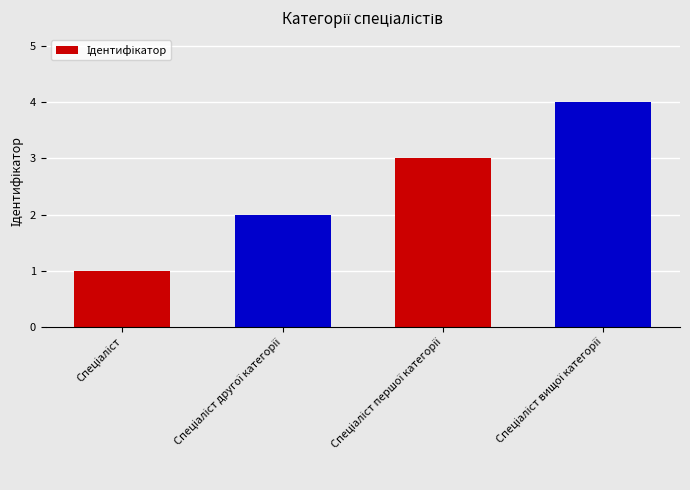

What is the greatest value displayed?

4